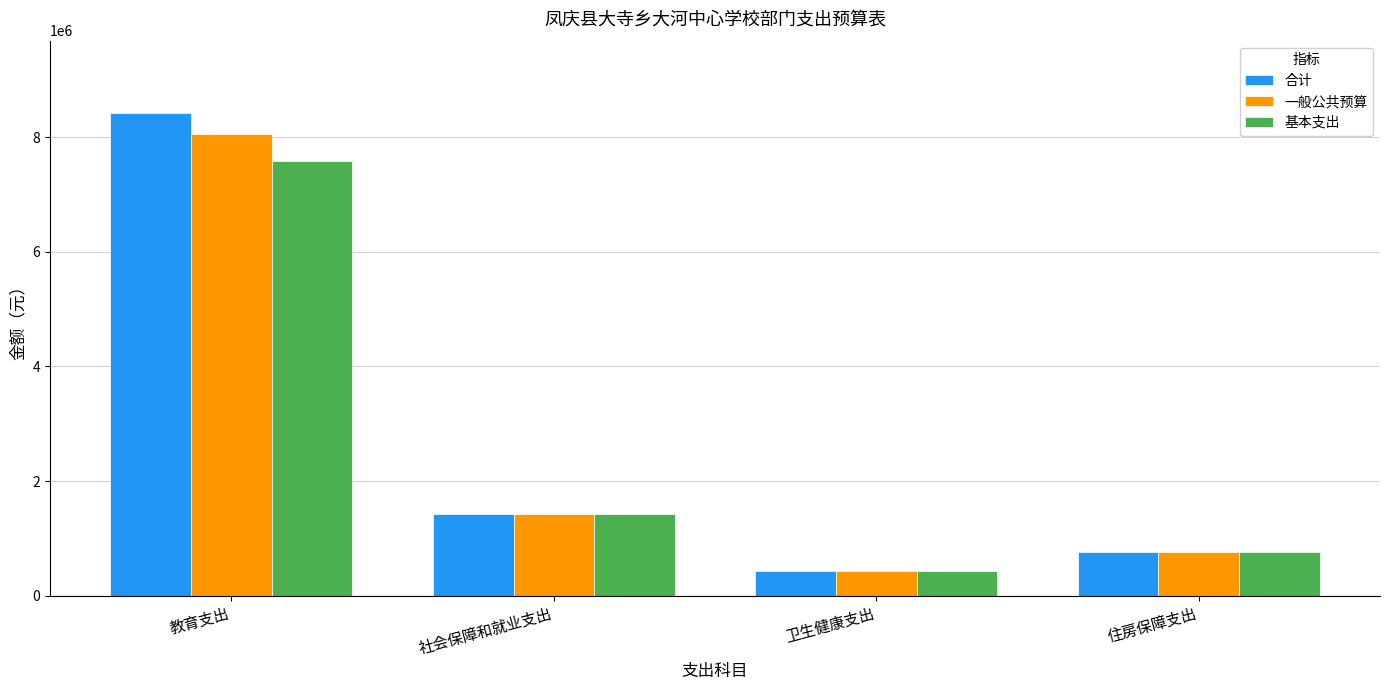

What position from the left is 社会保障和就业支出?

2